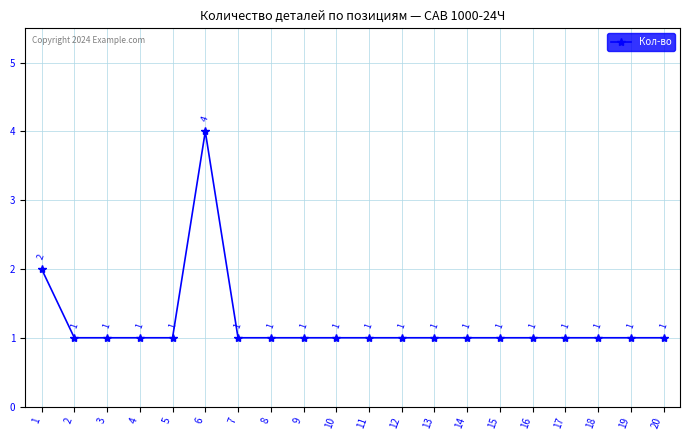

Read the value at 7.

1